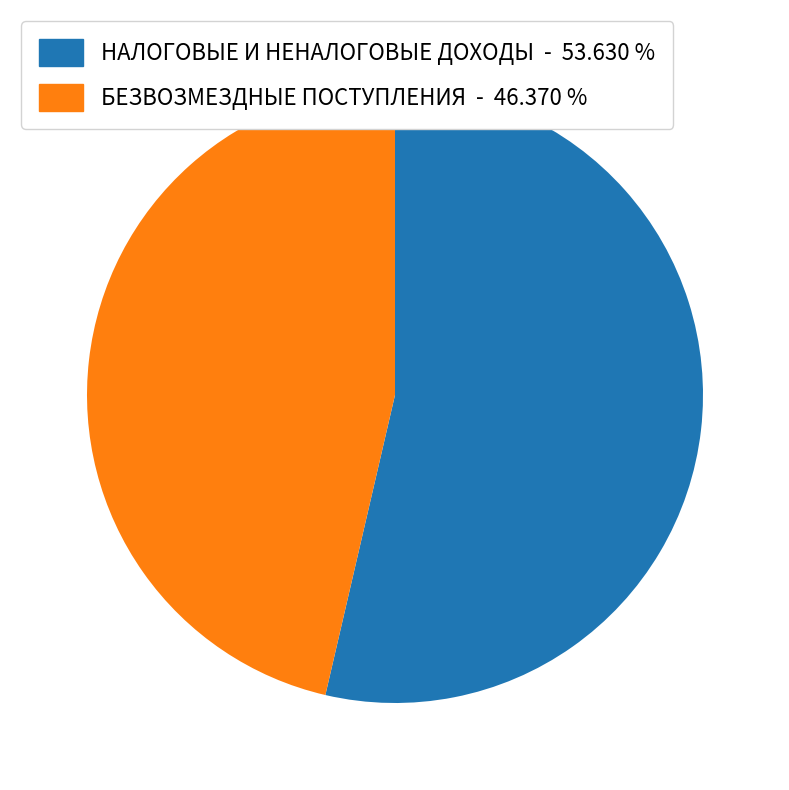

Which slice is the largest?

НАЛОГОВЫЕ И НЕНАЛОГОВЫЕ ДОХОДЫ